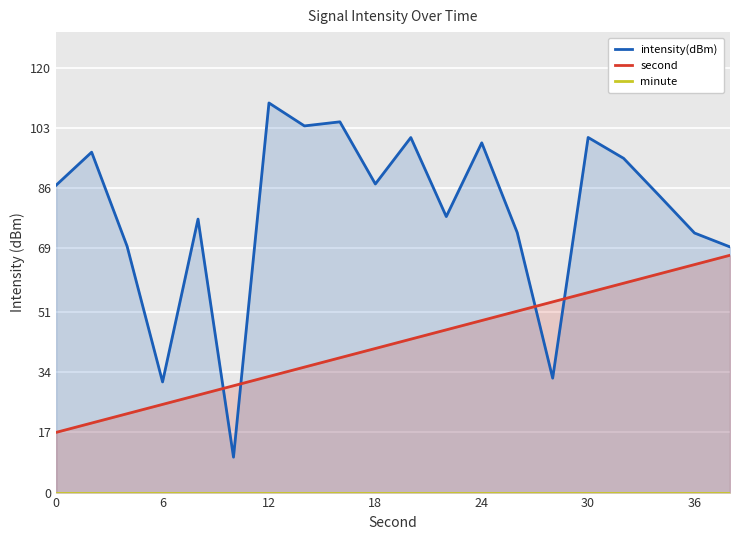

Is it true that second equals 8.6 at 0?

False